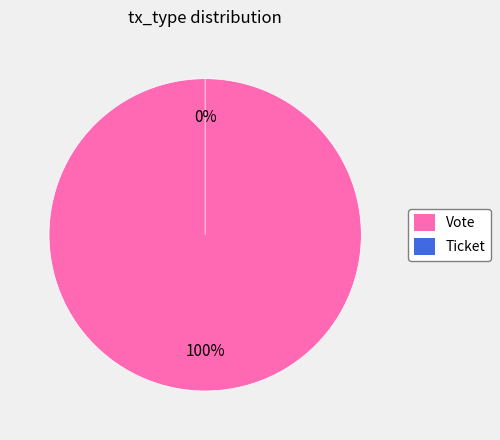

The Vote slice represents 99% of the pie. True or false?

False